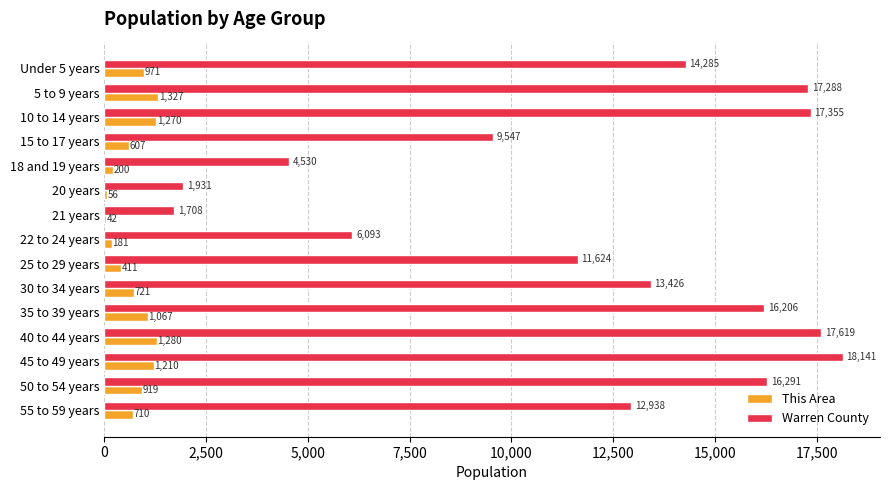

What is the maximum value for Warren County?

18141